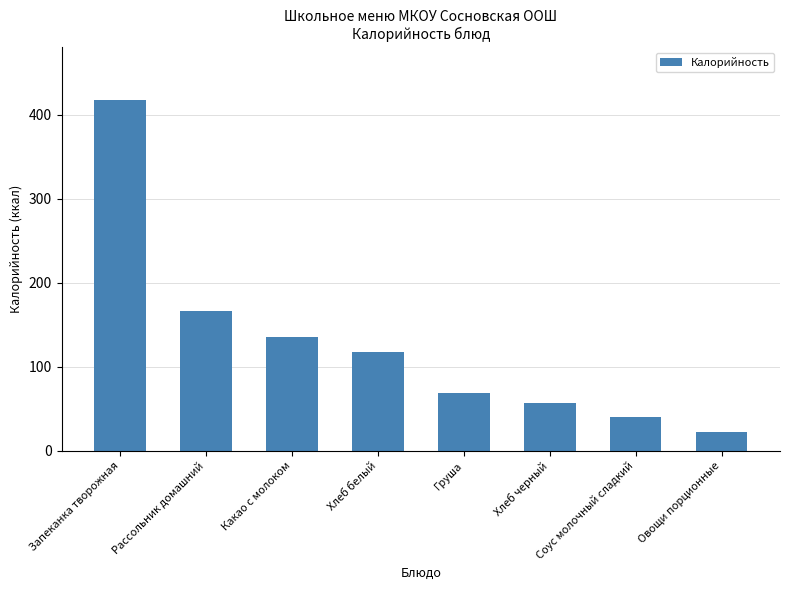

True or false: the data shows 62 at Соус молочный сладкий.

False